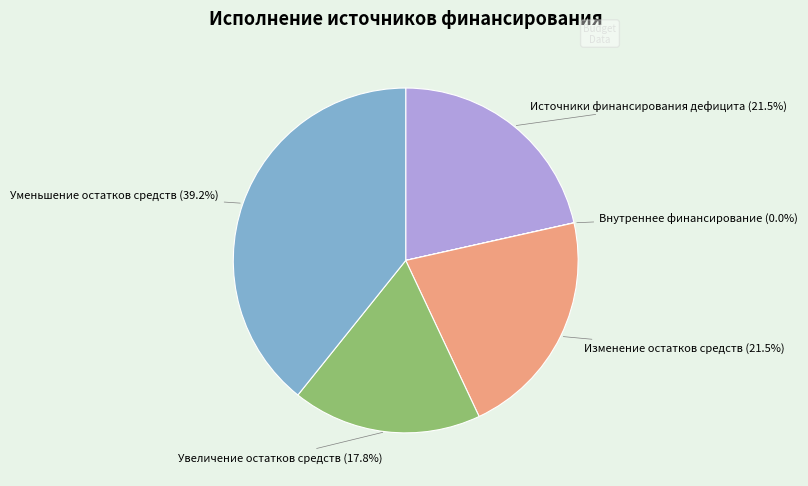

Which category has the biggest portion of the pie?

Уменьшение остатков средств